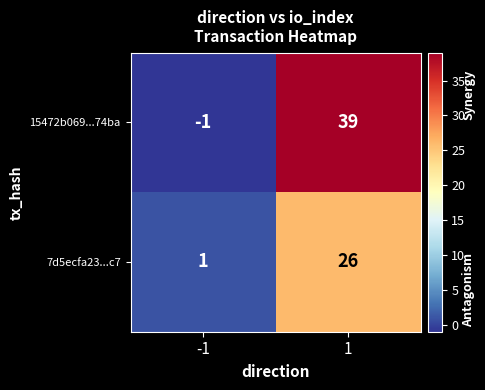

What is the sum of all 7d5ecfa23...c7 values?

27